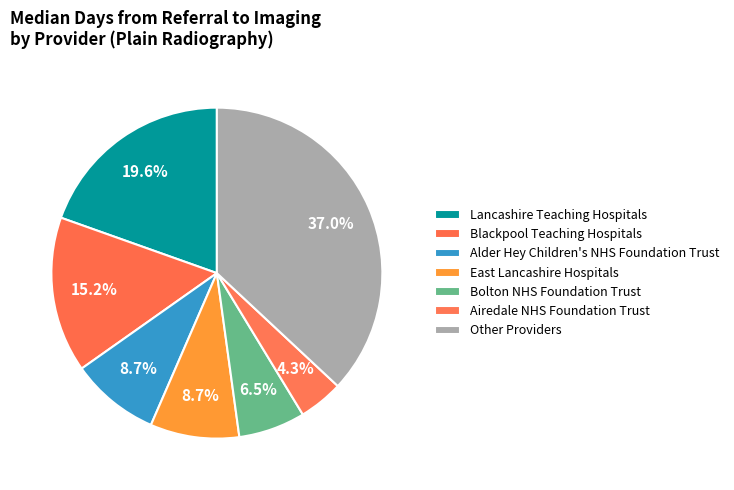

Count the number of slices in the pie.

7